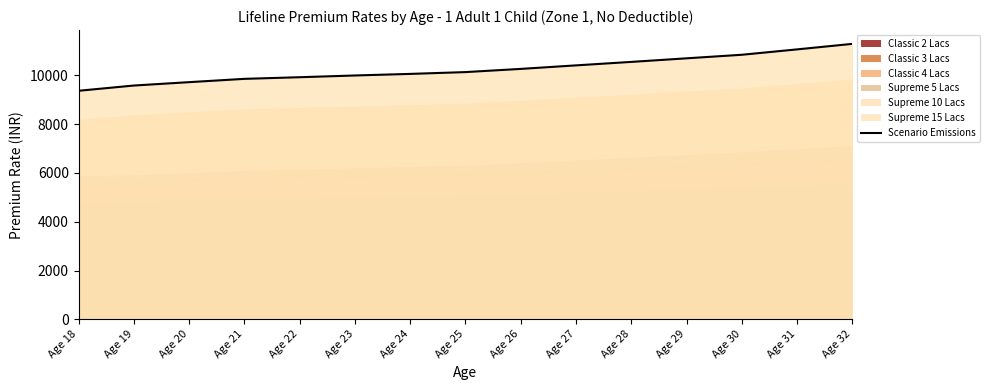

Is it true that the value at Age 26 is 14478.8?

False